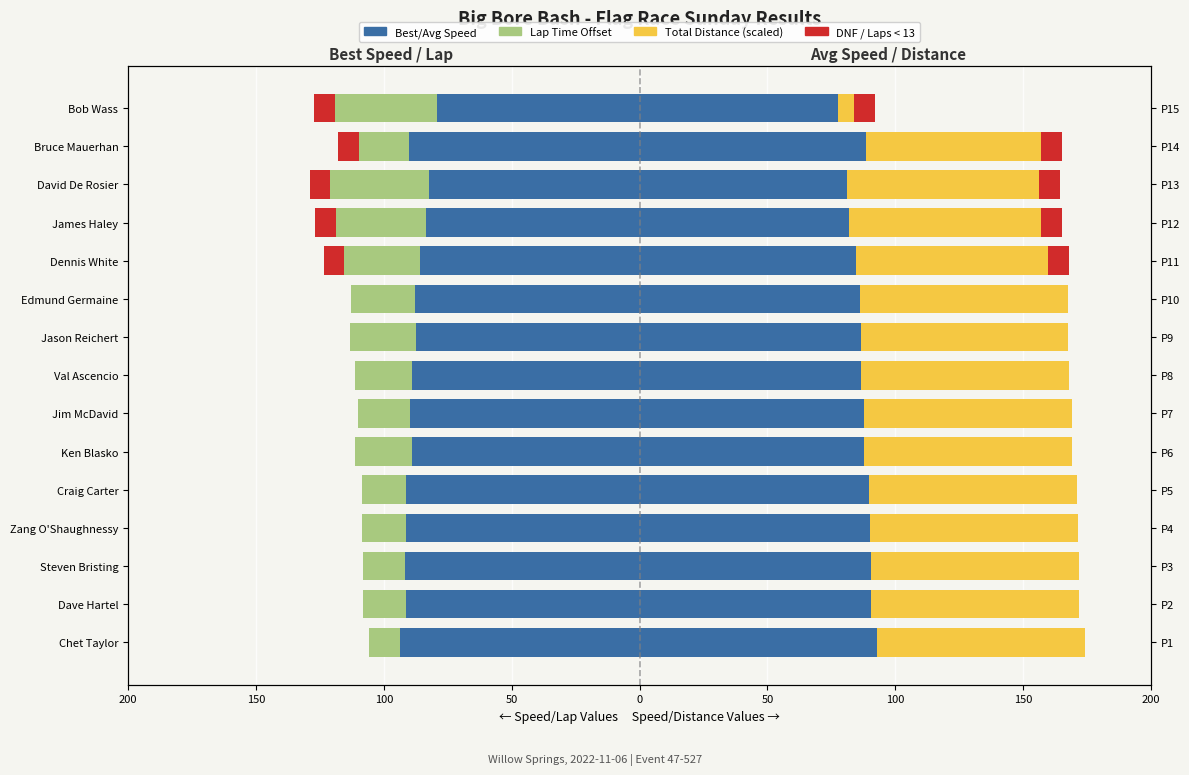

What is the label of the 6th bar from the right?

Edmund Germaine